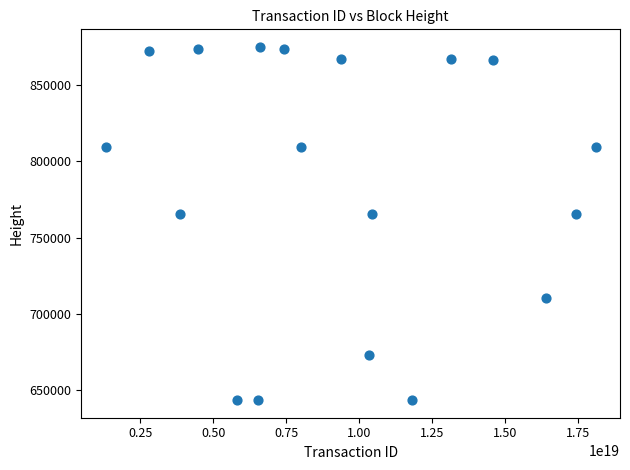

What is the range of Y values (max minus min)?

231621